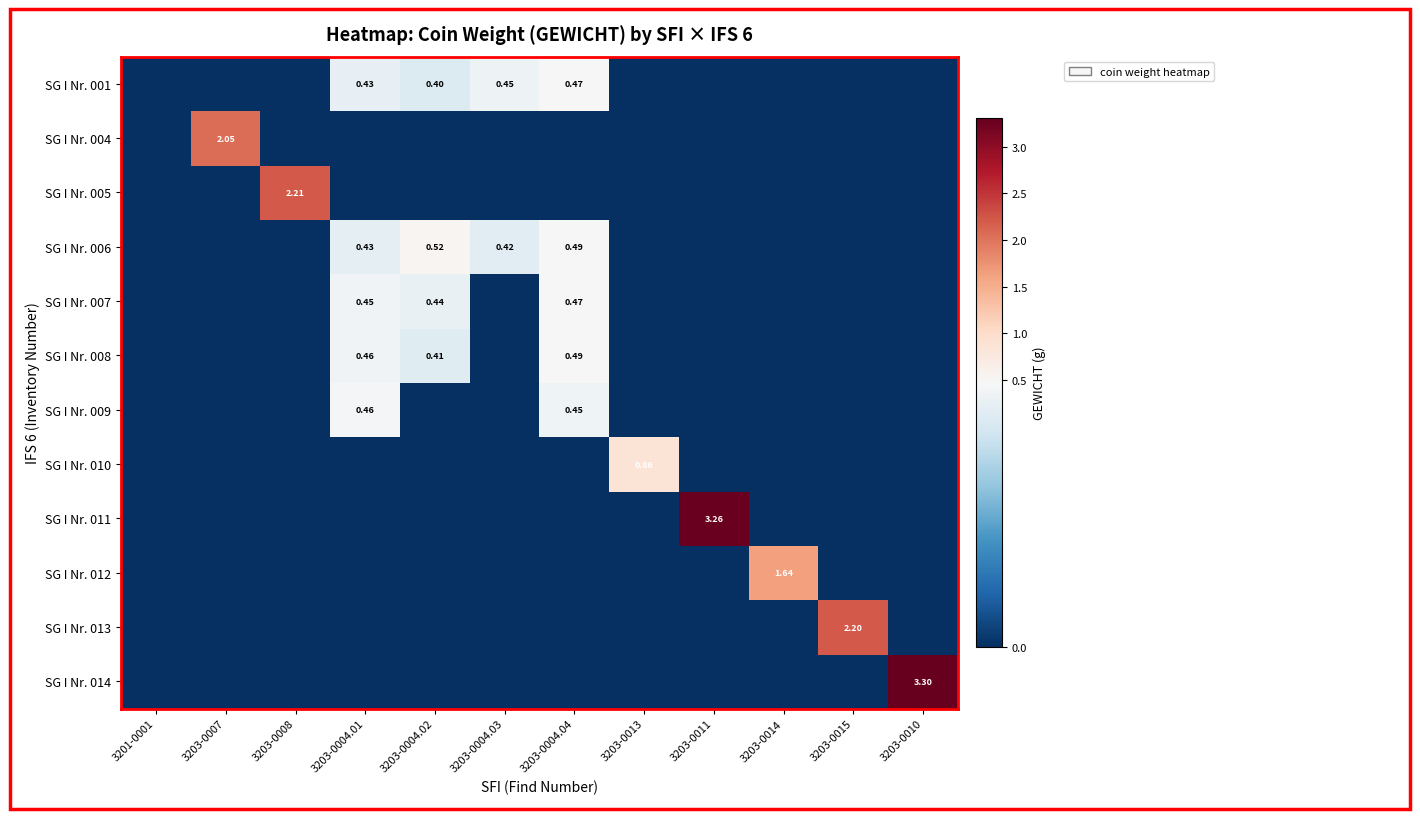

Rank the series at 3203-0011 from lowest to highest value.

SG I Nr. 001, SG I Nr. 004, SG I Nr. 005, SG I Nr. 006, SG I Nr. 007, SG I Nr. 008, SG I Nr. 009, SG I Nr. 010, SG I Nr. 012, SG I Nr. 013, SG I Nr. 014, SG I Nr. 011